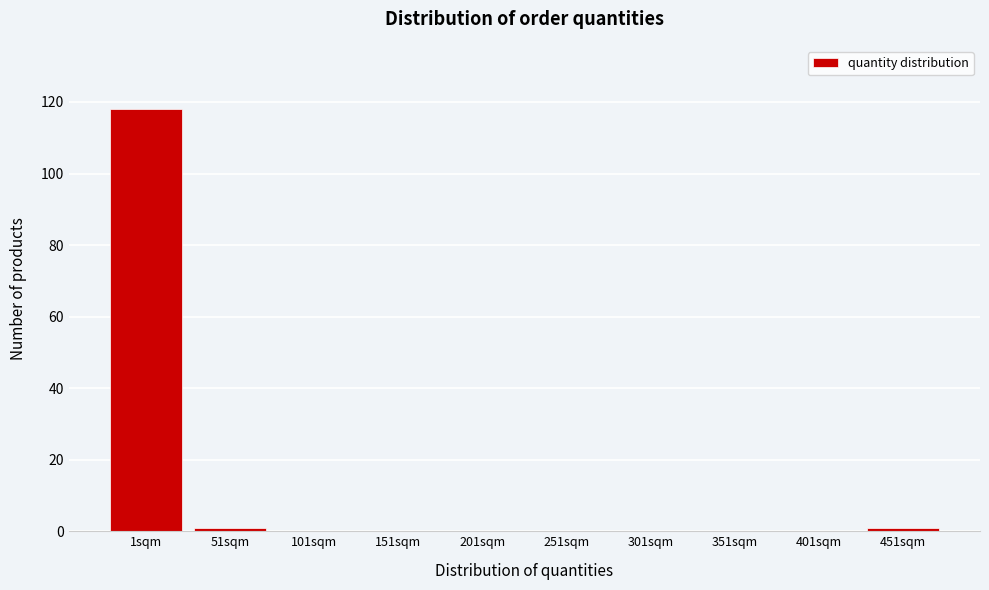

Reading left to right, what are all the values shown in this chart?

1sqm=118	51sqm=1	101sqm=0	151sqm=0	201sqm=0	251sqm=0	301sqm=0	351sqm=0	401sqm=0	451sqm=1